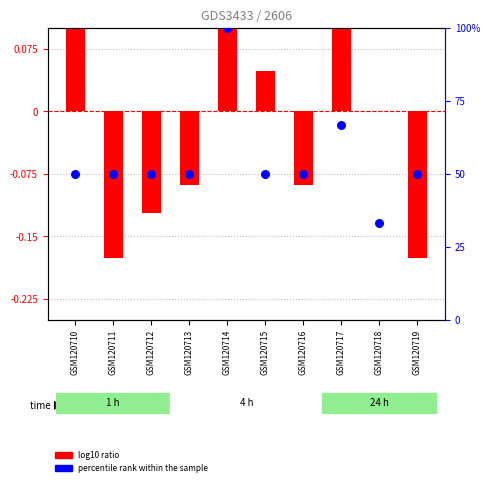

What is the total value across all series at GSM120710?

50.3